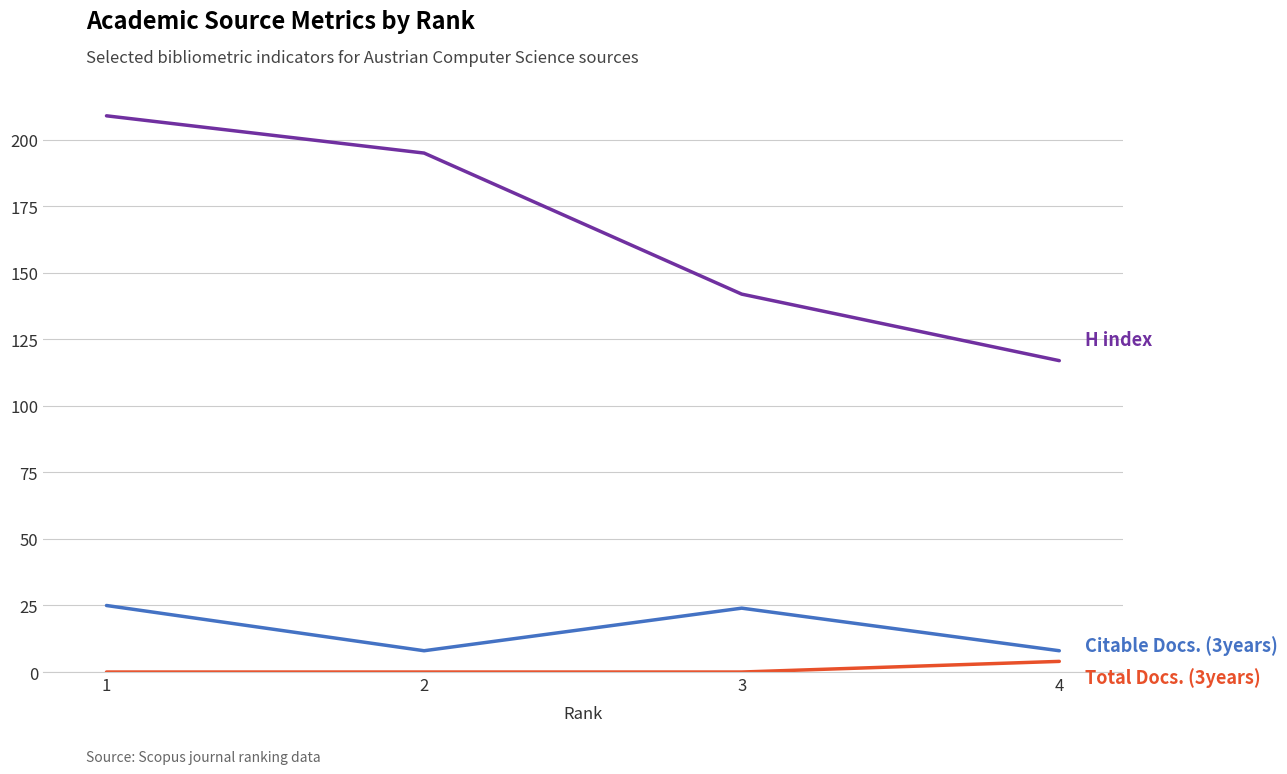

What is the maximum value shown in the chart?

209